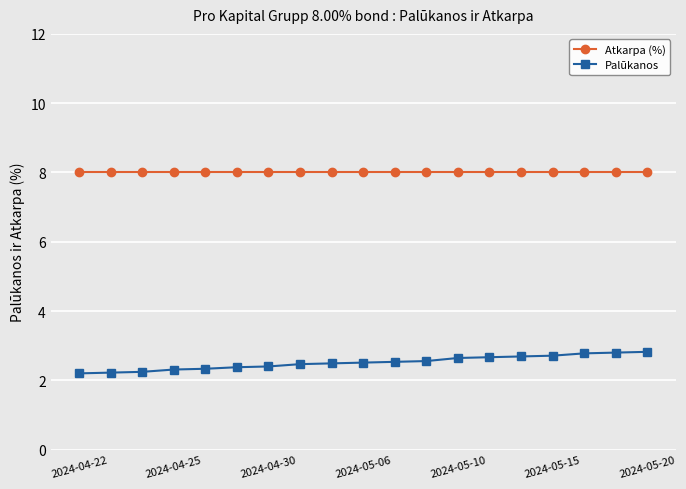

Which series has the largest range (max minus min)?

Palūkanos